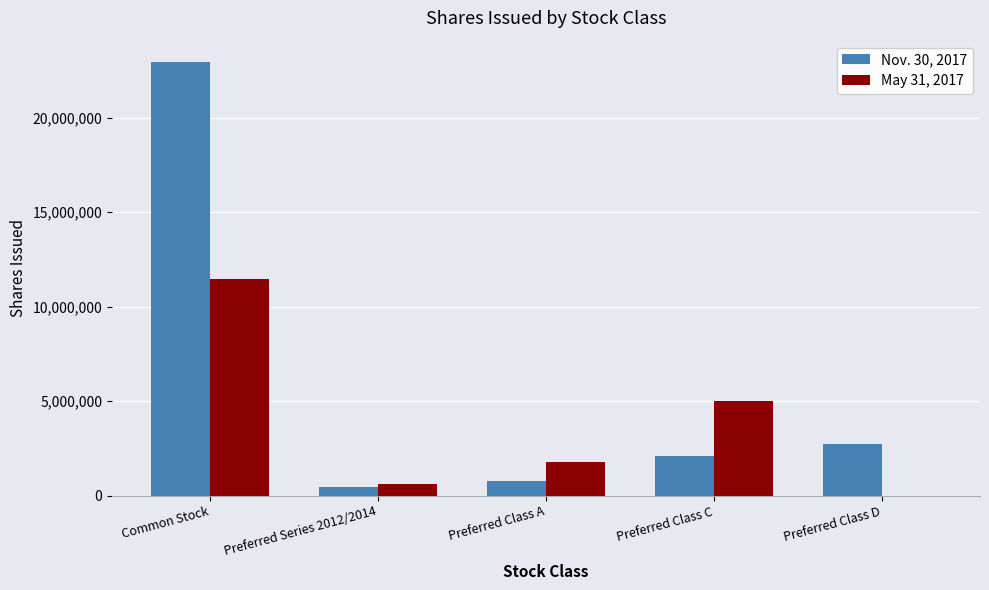

What is the total value across all series at Common Stock?

34370365